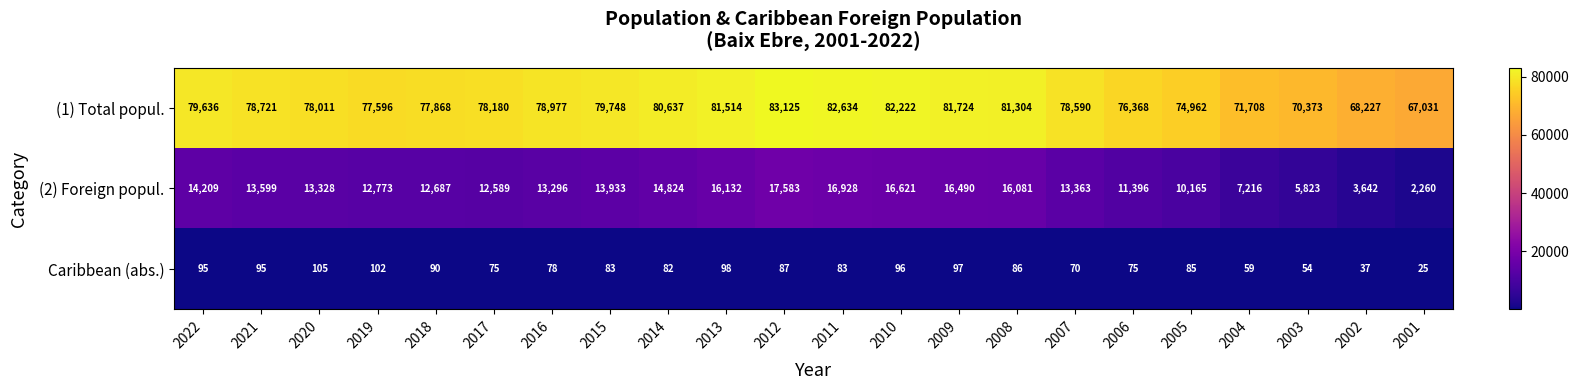

Which category has the lowest value across all series?

2001